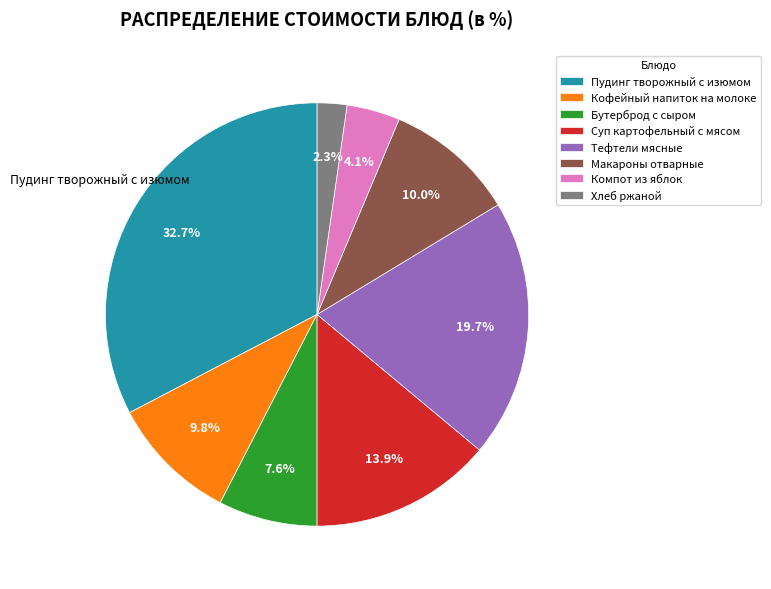

Which slice is the largest?

Пудинг творожный с изюмом